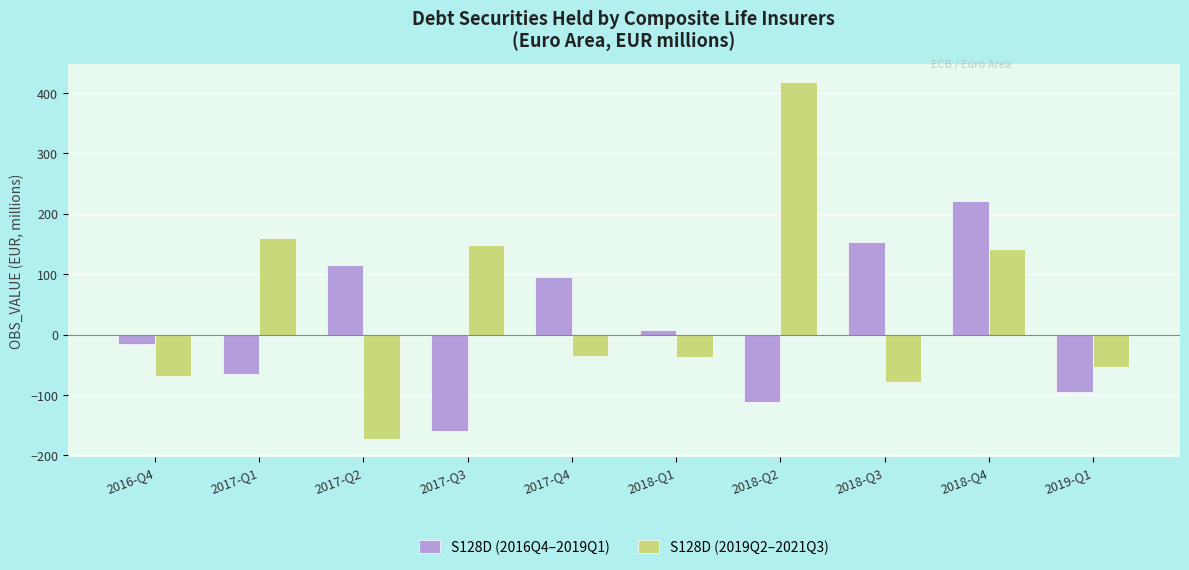

The S128D (2019Q2–2021Q3) series shows 149 at 2017-Q3. True or false?

True